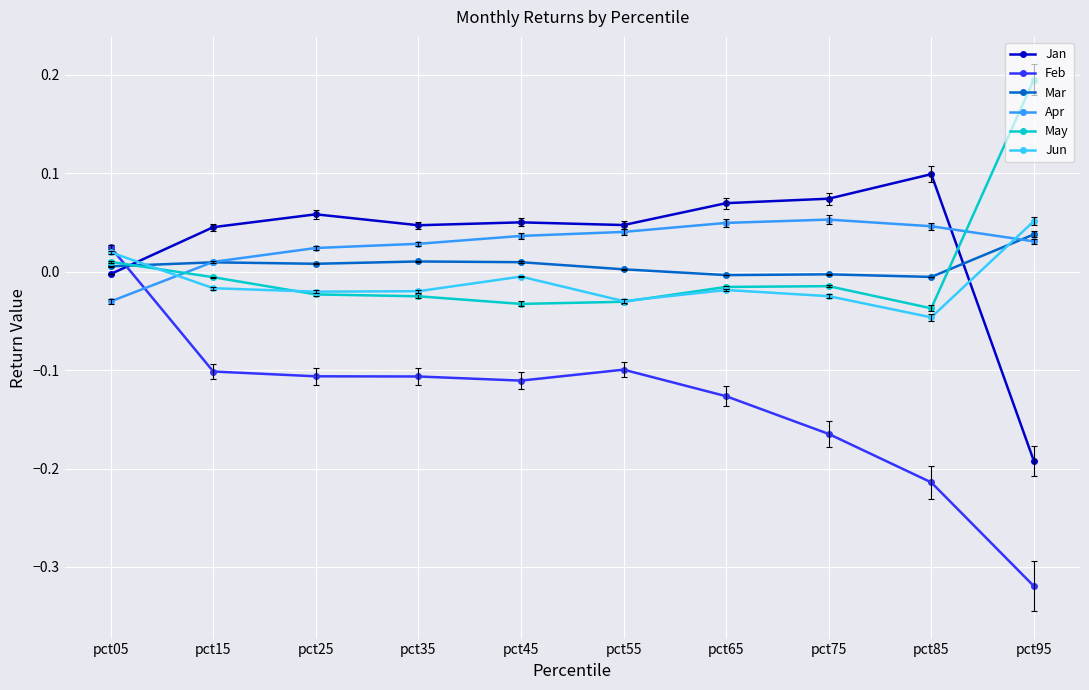

True or false: Apr and Mar cross at least once.

True